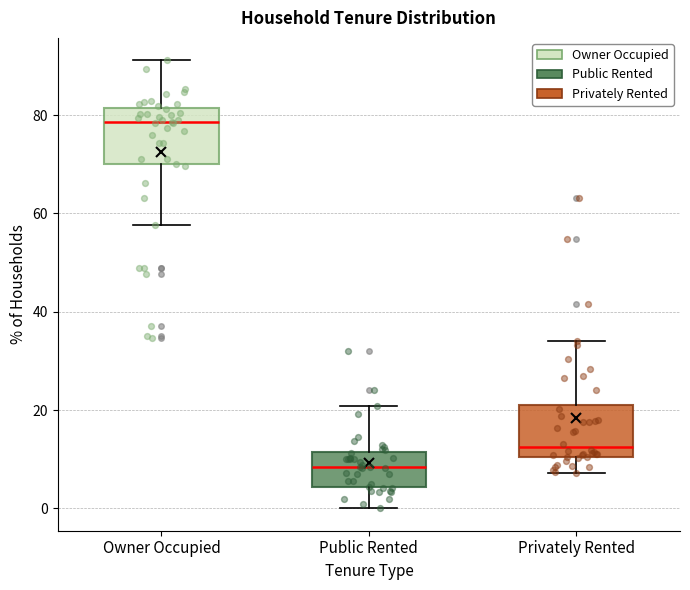

Reading left to right, transcribe this box plot: for each box, give where its median line is, the range the box spans, and where its two whiskers end, as read against the y-axis. The values are not printed on the chart, so give them approximately, as read against the axis.

Owner Occupied: median 78, box 70 to 82, whiskers 58 to 92
Public Rented: median 8, box 4 to 12, whiskers 0 to 20
Privately Rented: median 12, box 10 to 22, whiskers 8 to 34